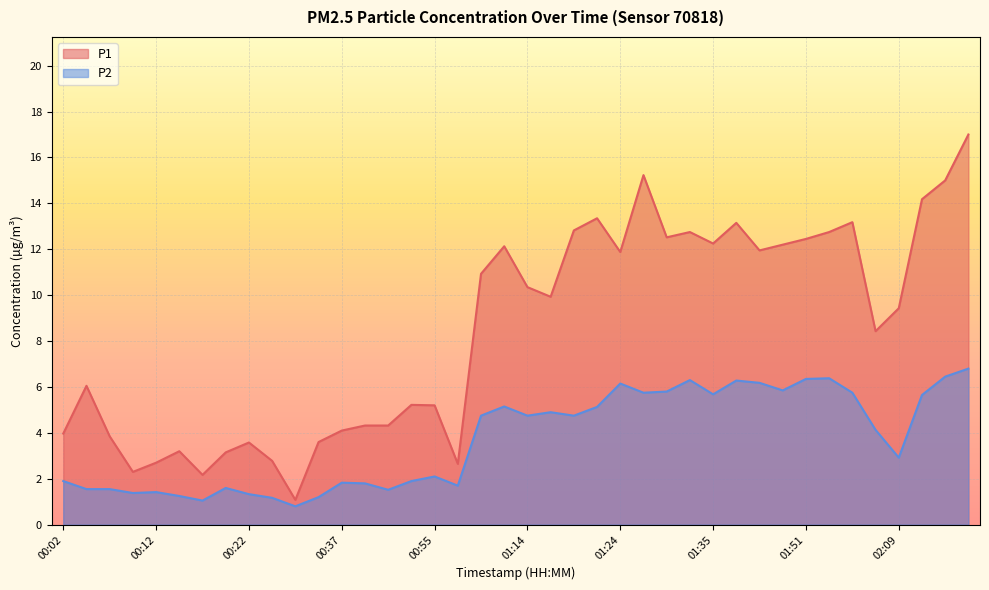

Reading left to right, extract all data points from this chart.

P1: 00:02=4.0	00:05=6.0	00:07=3.9	00:10=2.3	00:12=2.7	00:15=3.2	00:17=2.2	00:20=3.1	00:22=3.6	00:25=2.8	00:27=1.1	00:30=3.6	00:37=4.1	00:42=4.3	00:49=4.3	00:52=5.2	00:55=5.2	00:57=2.6	01:05=10.9	01:11=12.1	01:14=10.3	01:16=9.9	01:19=12.8	01:21=13.3	01:24=11.9	01:27=15.2	01:29=12.5	01:32=12.8	01:35=12.2	01:38=13.2	01:41=11.9	01:43=12.2	01:51=12.4	01:54=12.8	02:02=13.2	02:06=8.4	02:09=9.4	02:32=14.2	02:41=15.0	02:44=17.0
P2: 00:02=1.9	00:05=1.6	00:07=1.6	00:10=1.4	00:12=1.4	00:15=1.2	00:17=1.1	00:20=1.6	00:22=1.3	00:25=1.2	00:27=0.8	00:30=1.2	00:37=1.8	00:42=1.8	00:49=1.5	00:52=1.9	00:55=2.1	00:57=1.7	01:05=4.8	01:11=5.2	01:14=4.8	01:16=4.9	01:19=4.8	01:21=5.1	01:24=6.2	01:27=5.8	01:29=5.8	01:32=6.3	01:35=5.7	01:38=6.3	01:41=6.2	01:43=5.8	01:51=6.3	01:54=6.4	02:02=5.8	02:06=4.1	02:09=2.9	02:32=5.7	02:41=6.5	02:44=6.8